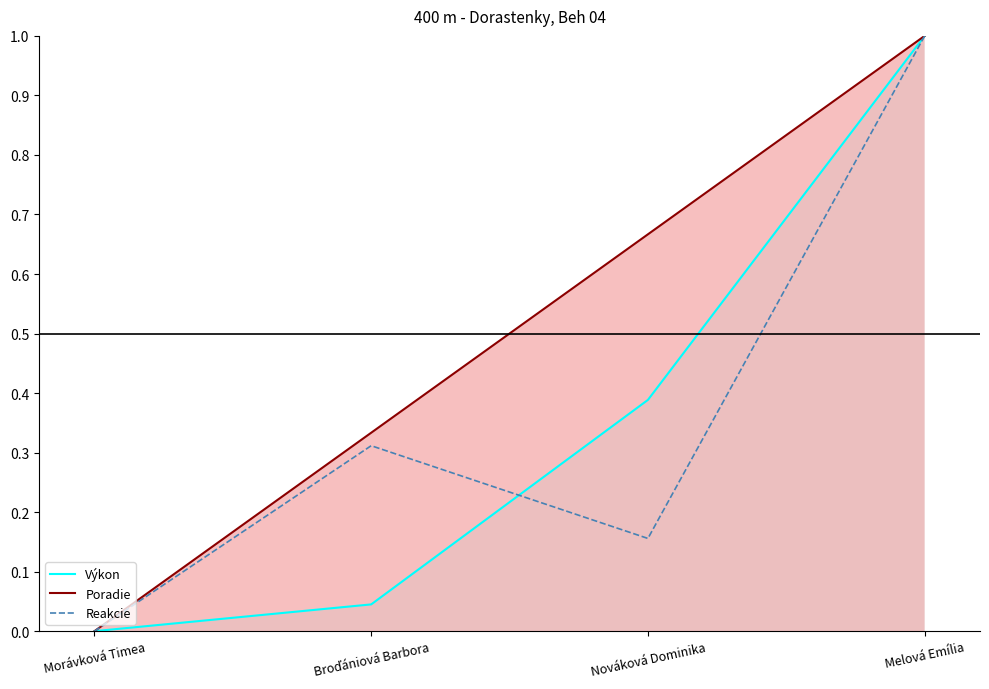

Read the Reakcie value at Broďániová Barbora.

0.3